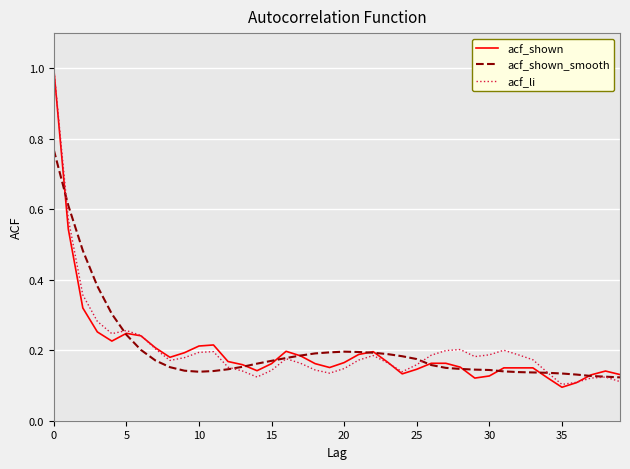

What is the maximum value shown in the chart?

1.0